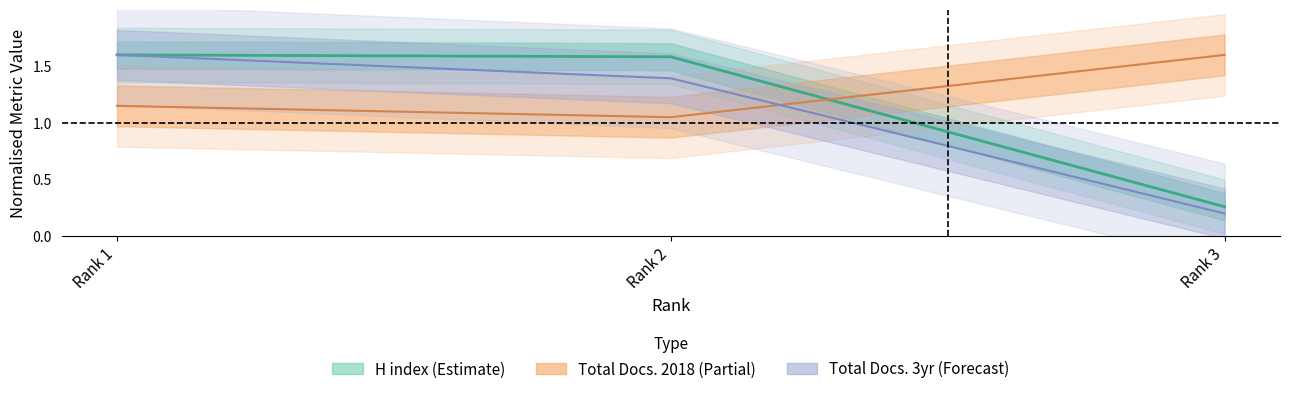

How many values in the H index series exceed 1?

2